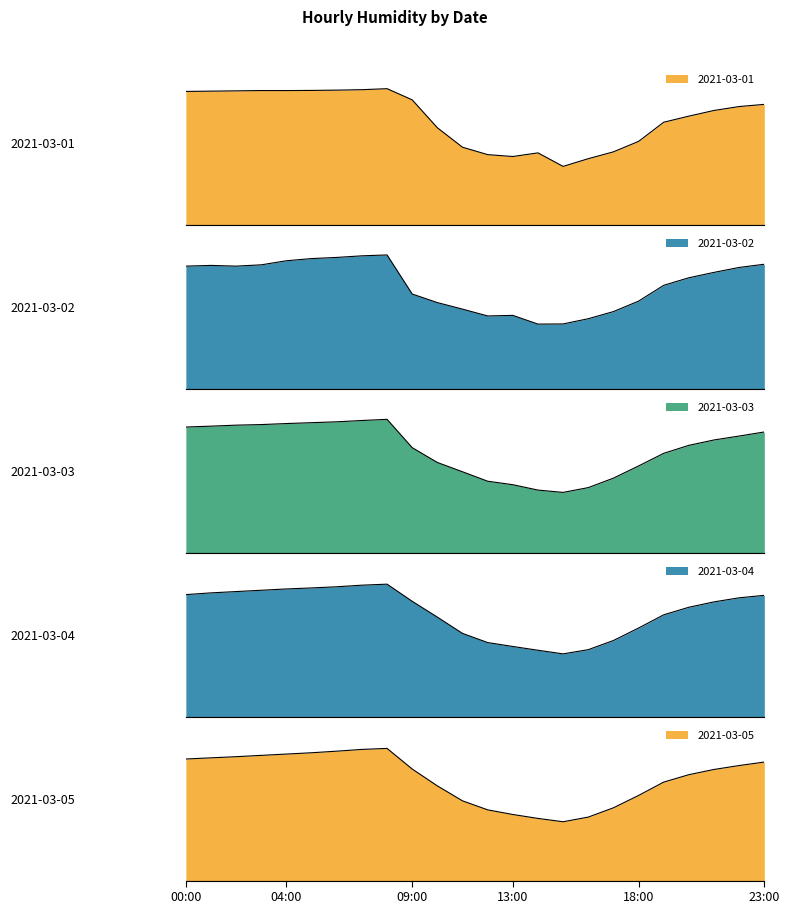

At which category does the chart reach its peak across all series?

08:00